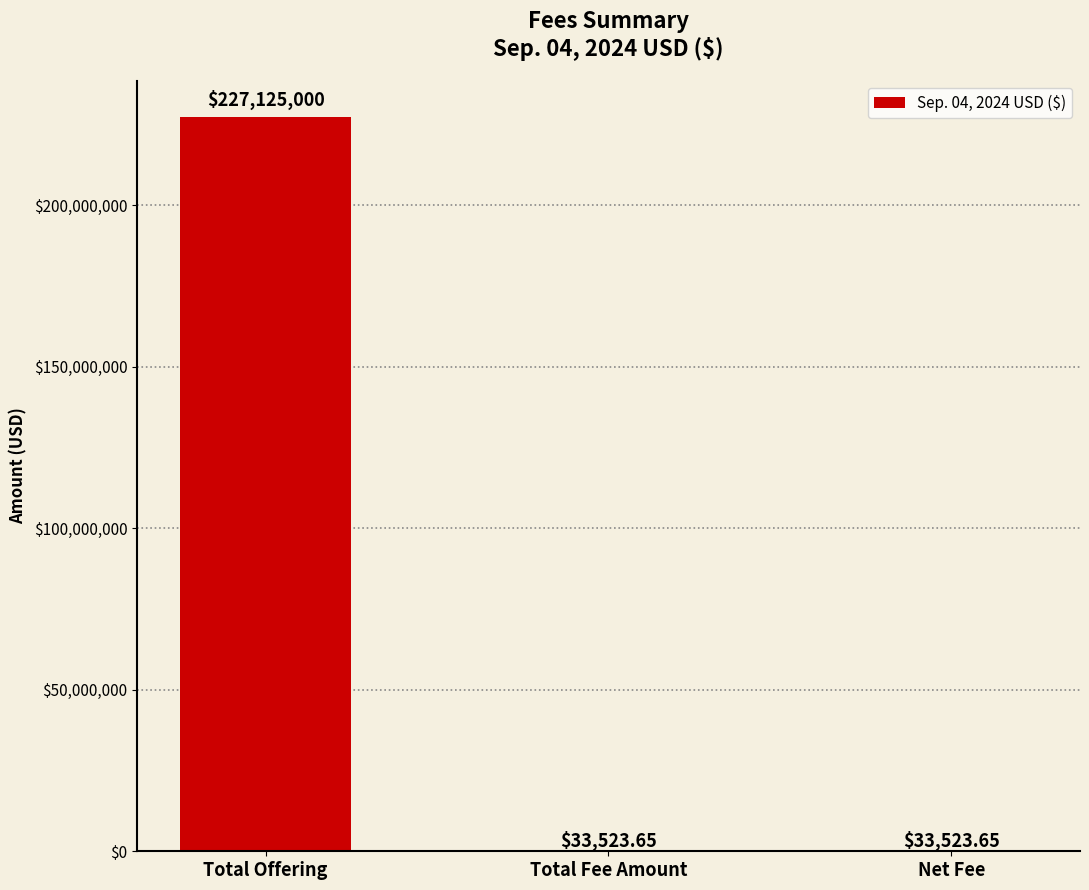

What is the ratio of the value at Total Offering to the value at Total Fee Amount?

6775.1